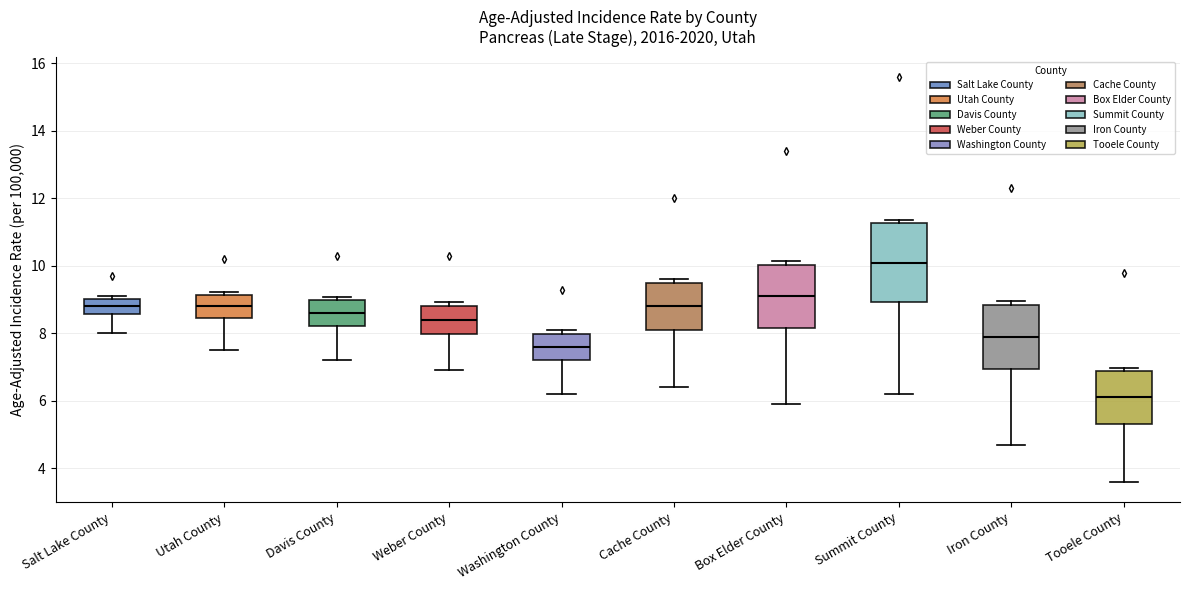

Which box has the lowest median line?

Tooele County